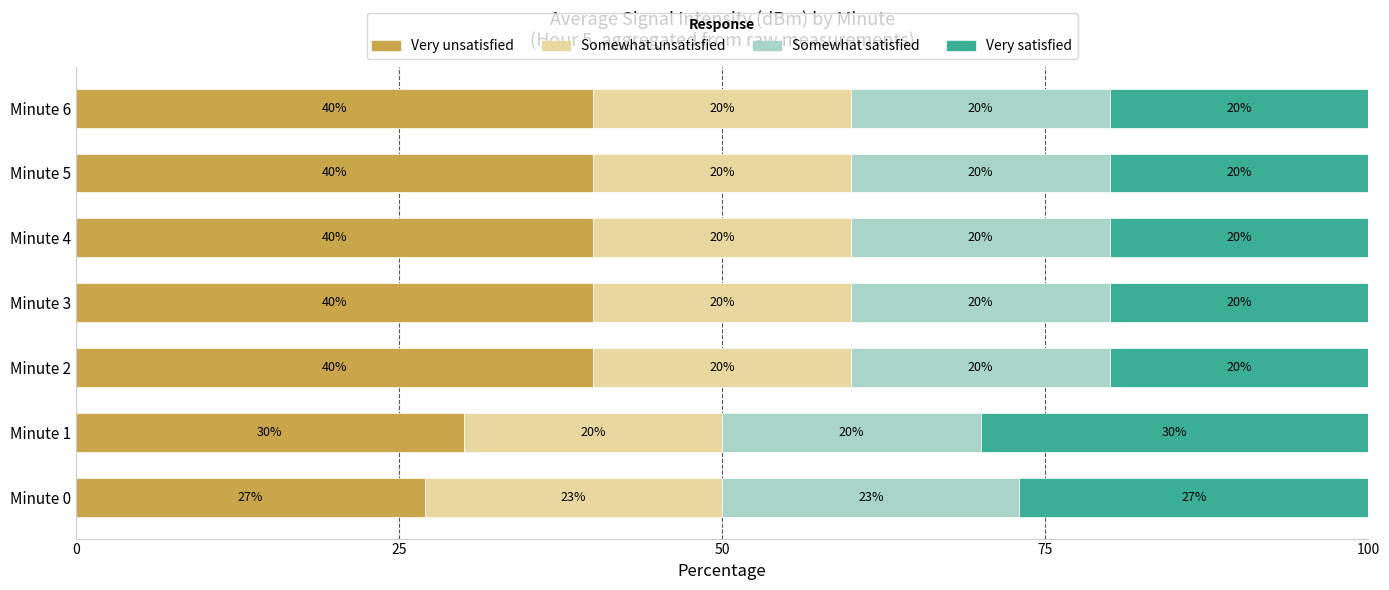

Where is Very unsatisfied nearest to the value 33?

Minute 1